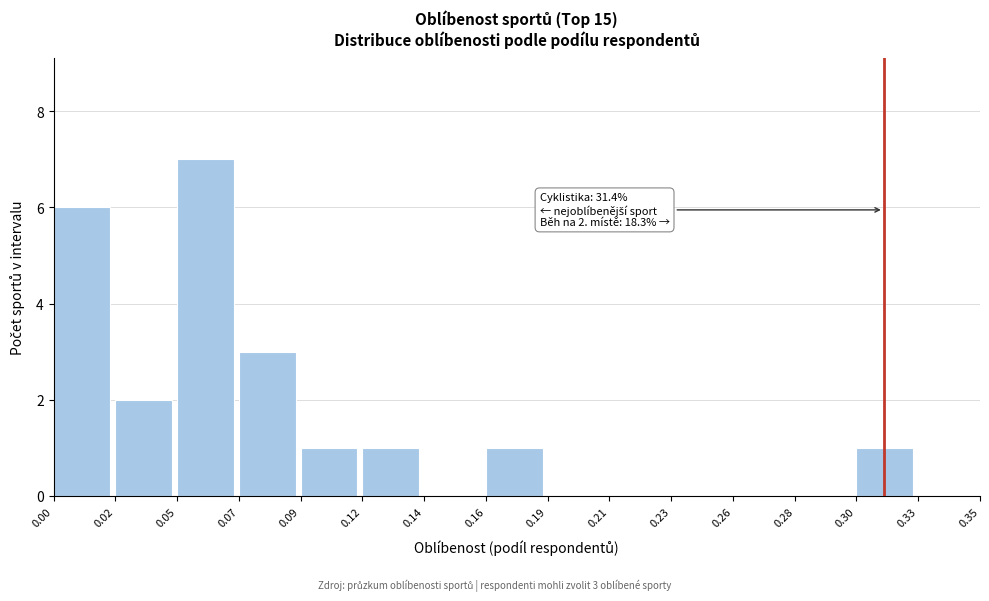

Which range on the x-axis has the tallest bar?

0.05 to 0.07